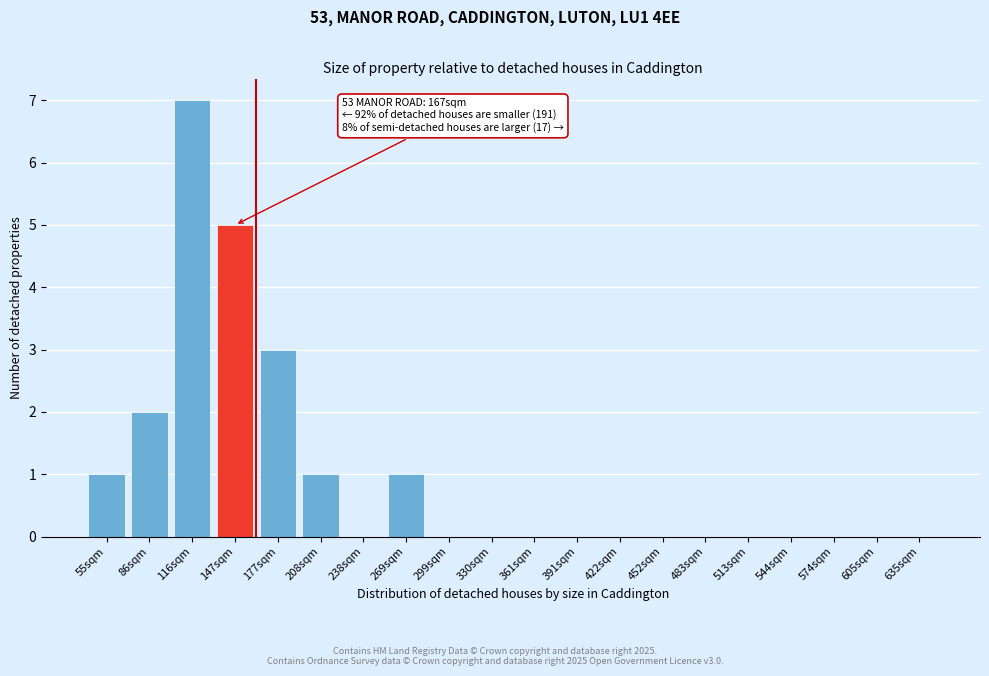

Reading left to right, what are all the values shown in this chart?

55sqm=1	86sqm=2	116sqm=7	147sqm=5	177sqm=3	208sqm=1	238sqm=0	269sqm=1	299sqm=0	330sqm=0	361sqm=0	391sqm=0	422sqm=0	452sqm=0	483sqm=0	513sqm=0	544sqm=0	574sqm=0	605sqm=0	635sqm=0